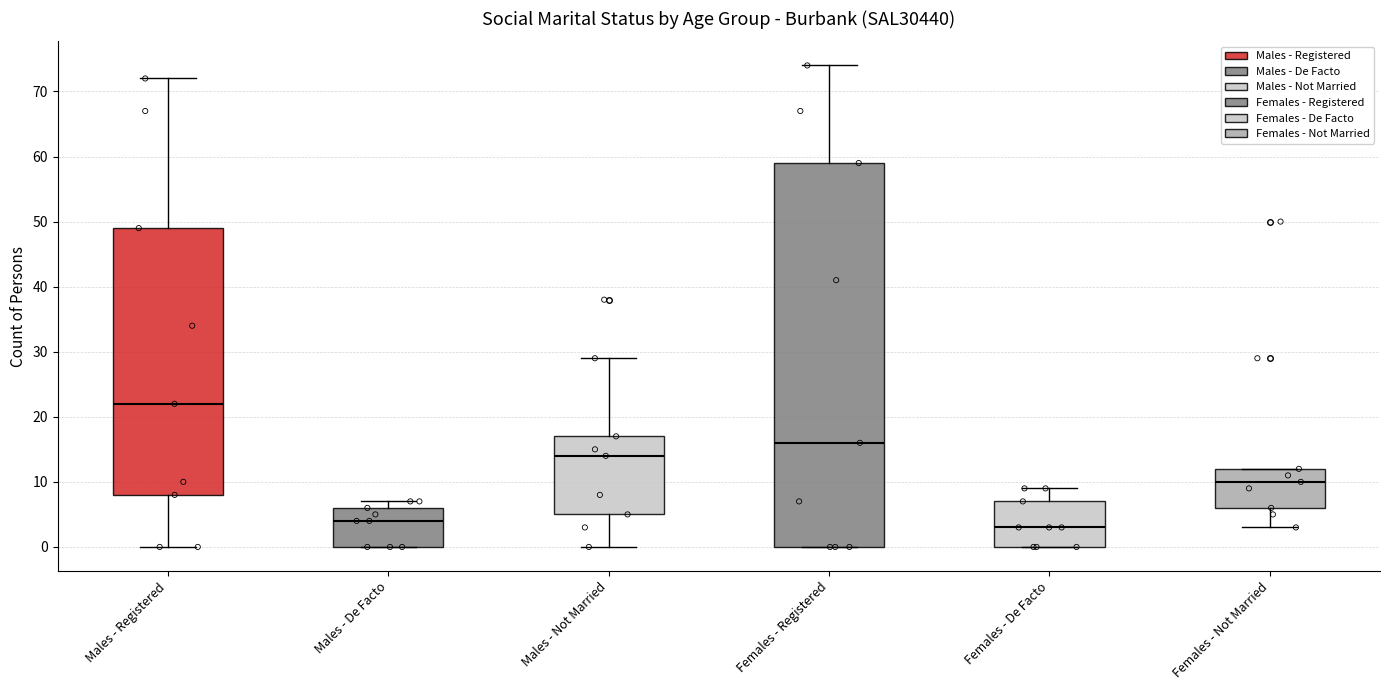

Comparing the boxes themselves (not the whiskers), which one is the tallest?

Females - Registered